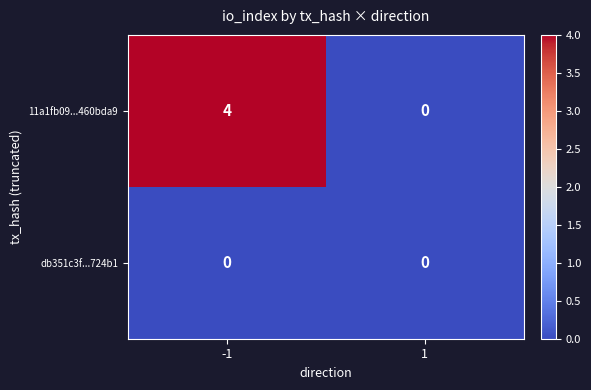

Which series has the widest spread of values?

11a1fb09...460bda9